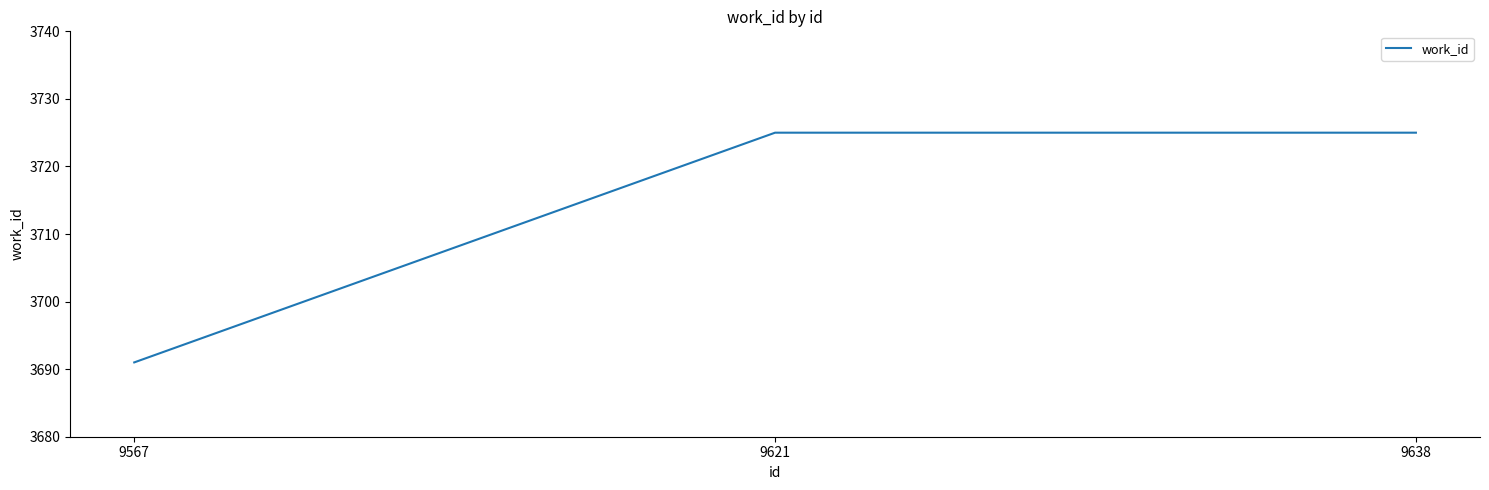

Reading right to left, extract all data points from this chart.

9638=3725	9621=3725	9567=3691